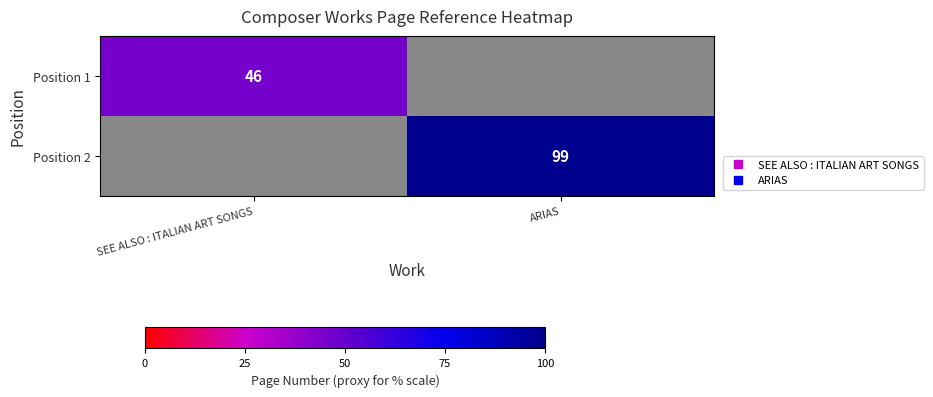

Which series has the largest total across all categories?

Position 2